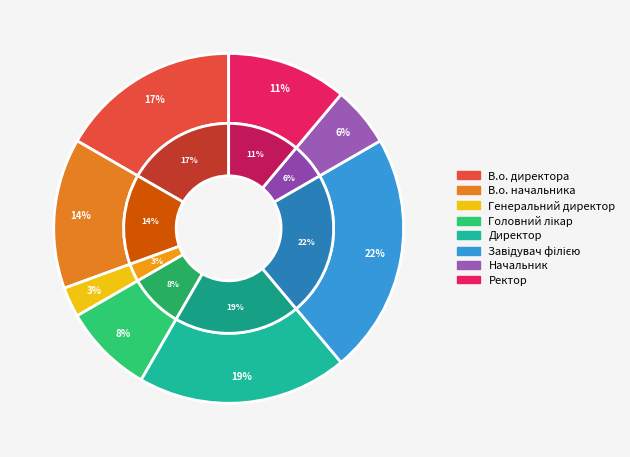

Which slice is the smallest?

Генеральний директор